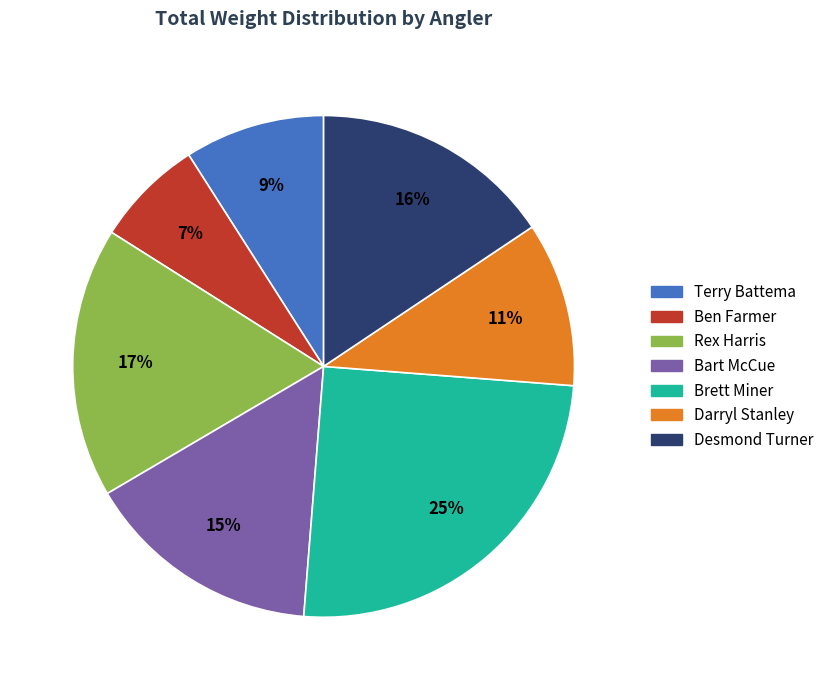

To the nearest percent, what is the difference between the Terry Battema and Bart McCue slice percentages?

6%